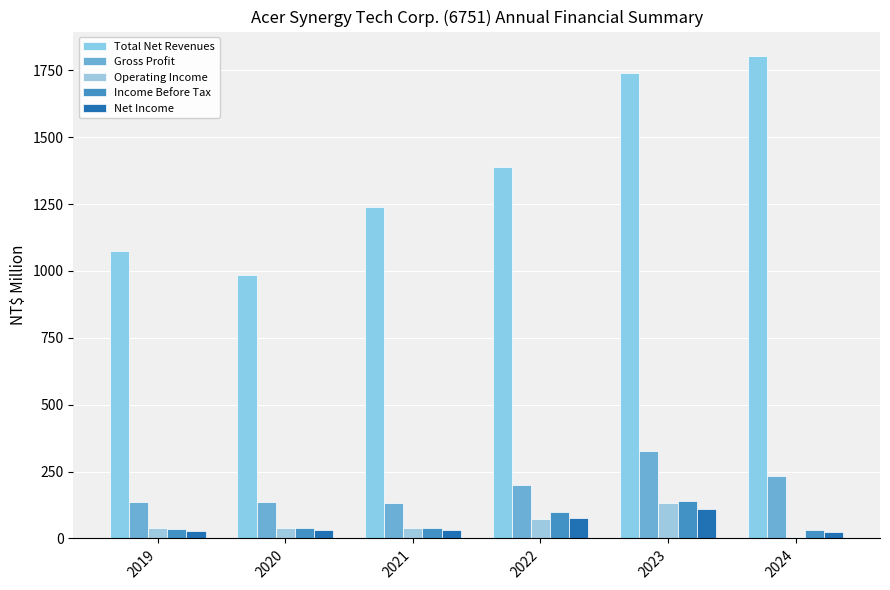

What is the value of the Income Before Tax bar at the 6th from the left?

30.8